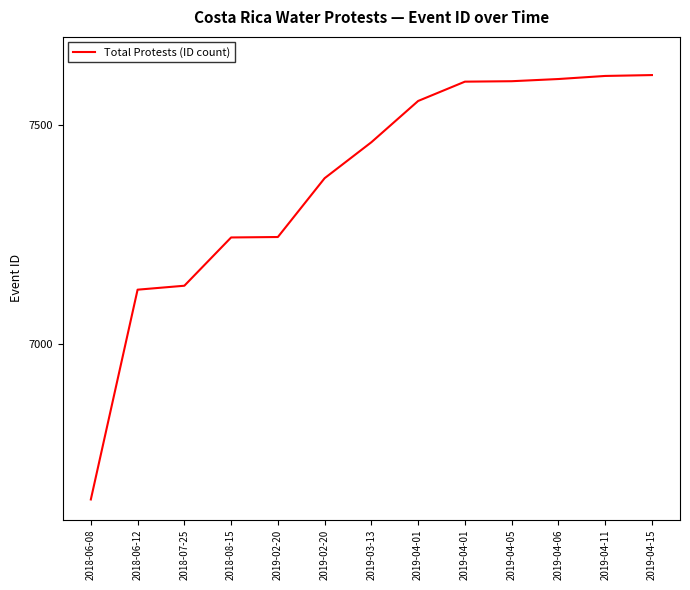

How many lines are shown in the chart?

1